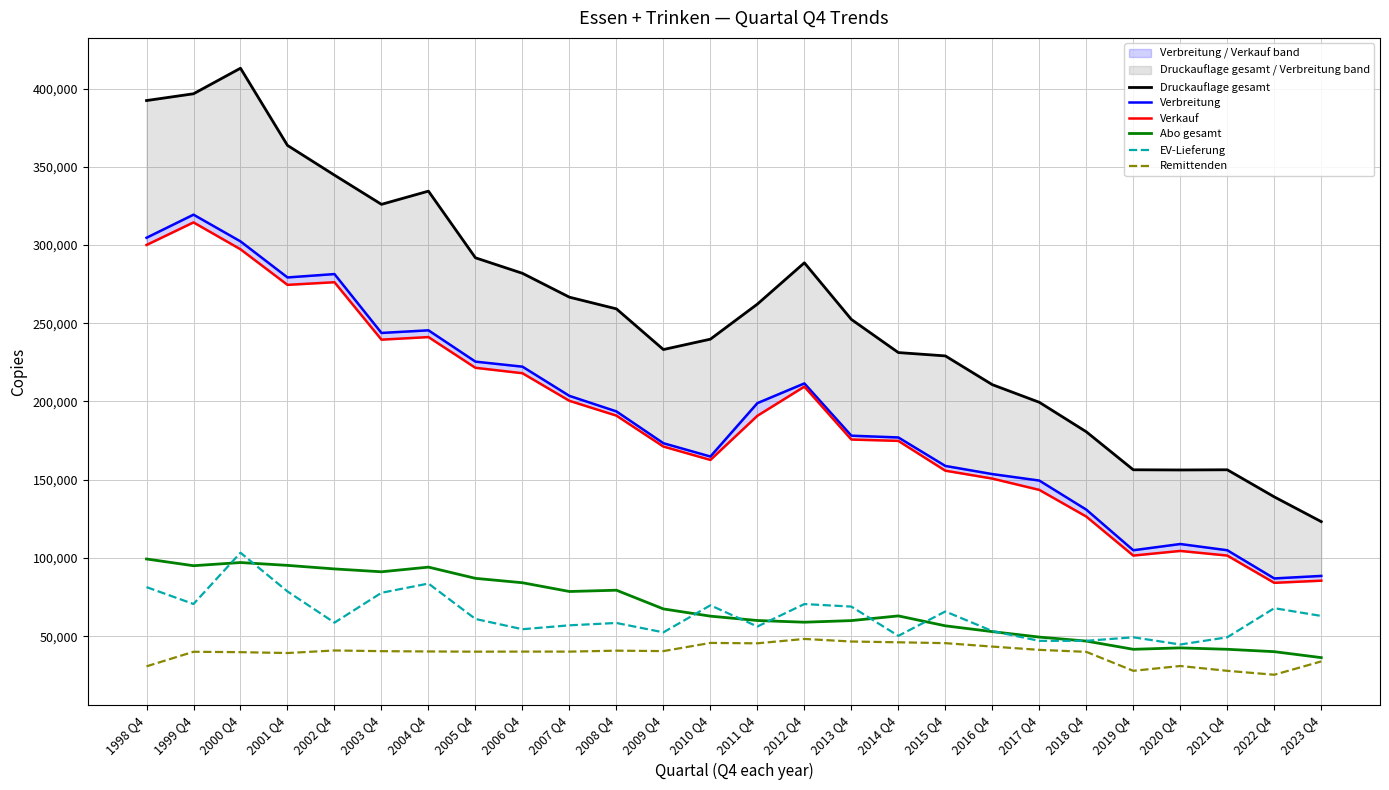

Is it true that Remittenden equals 45692 at 2010 Q4?

True